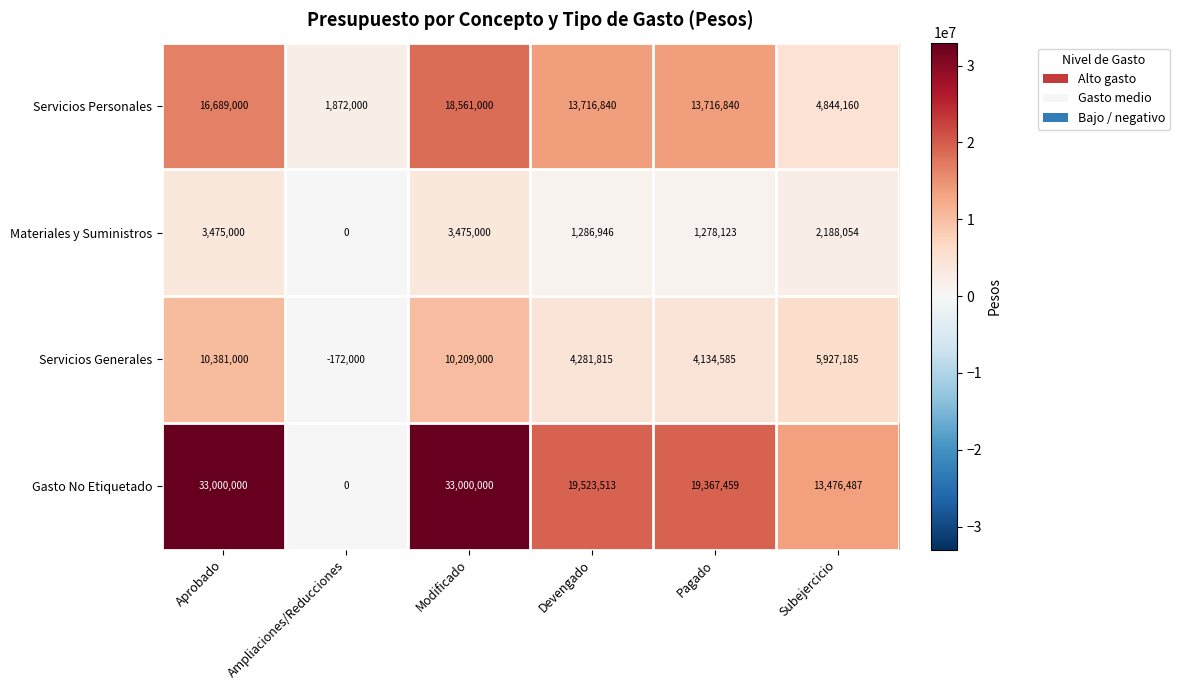

What is the difference between the maximum and minimum values in the Gasto No Etiquetado series?

33000000